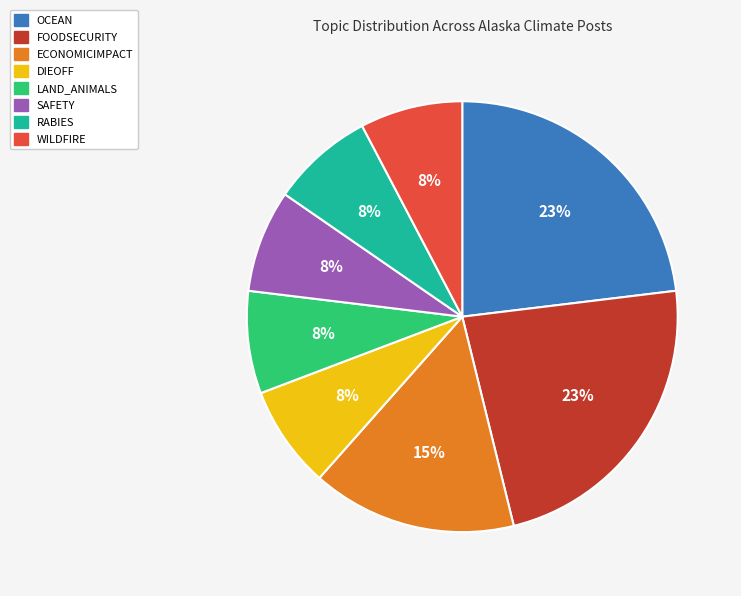

How many segments does this pie chart have?

8